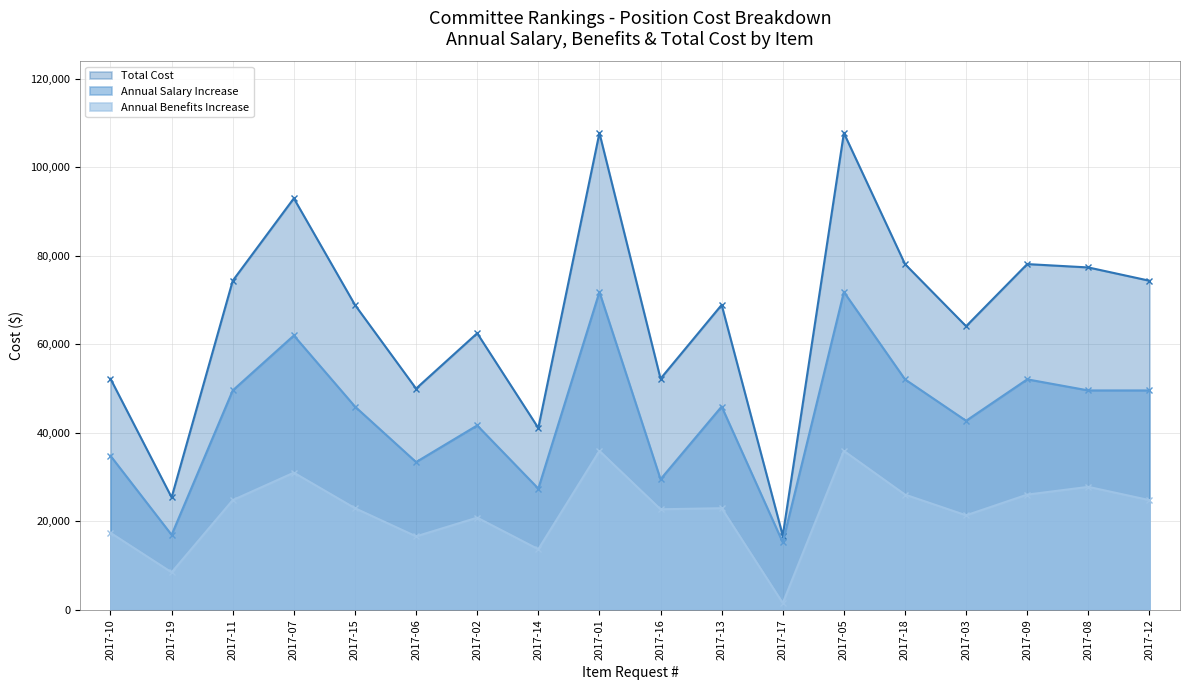

What is the difference between the Annual Benefits Increase values at 2017-05 and 2017-19?

27440.0